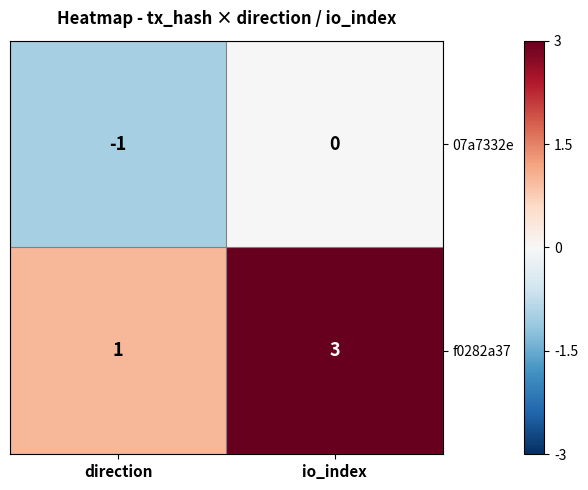

Where is 07a7332e nearest to the value 0?

io_index